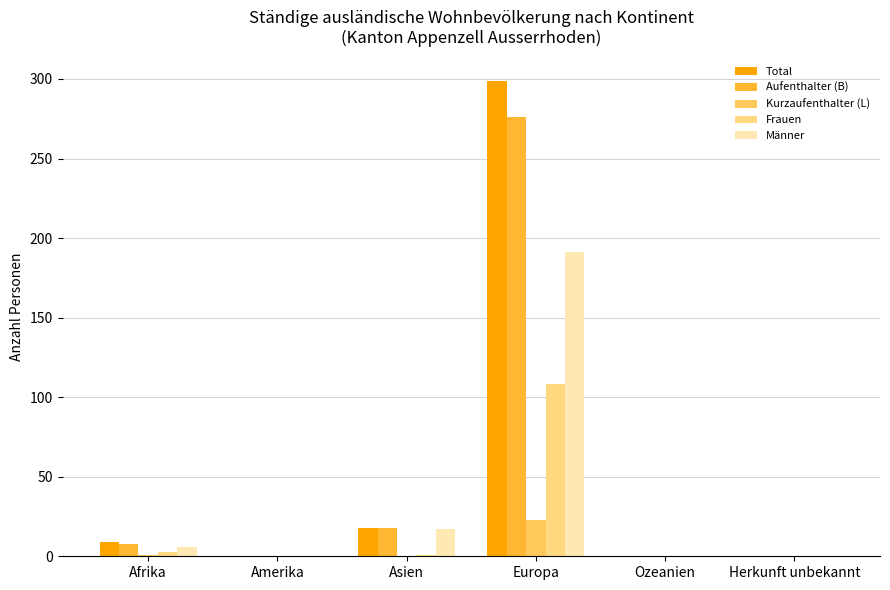

At which category is the sum across all series the highest?

Europa